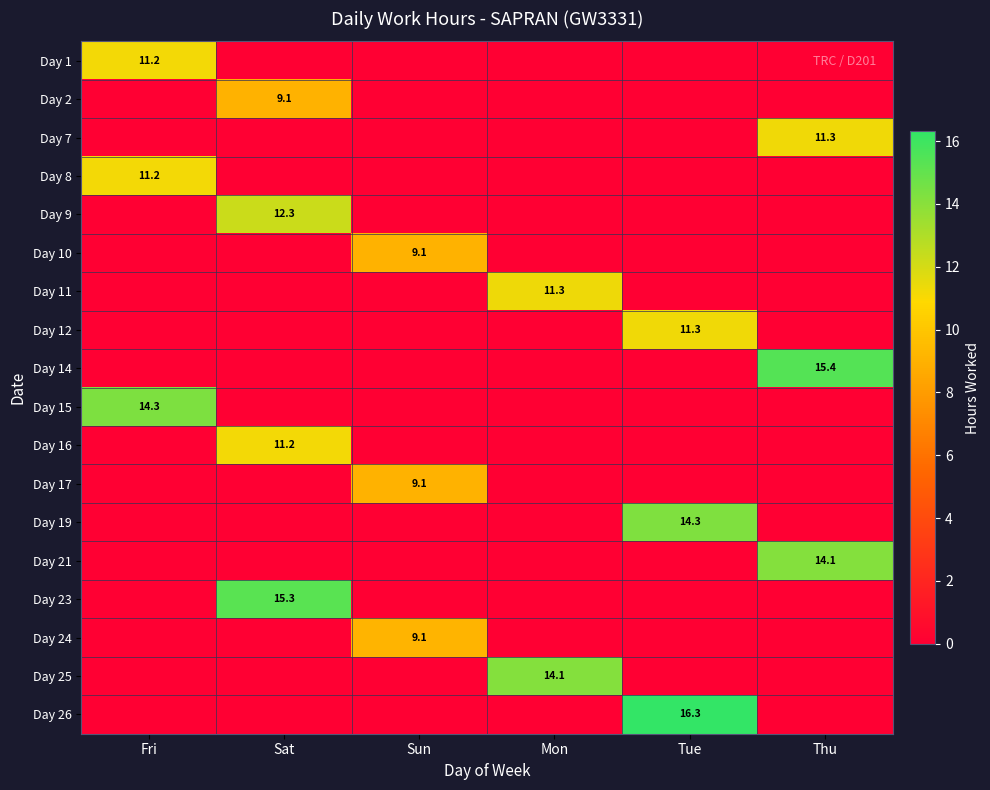

What is the difference between the Day 8 values at Sat and Fri?

11.2